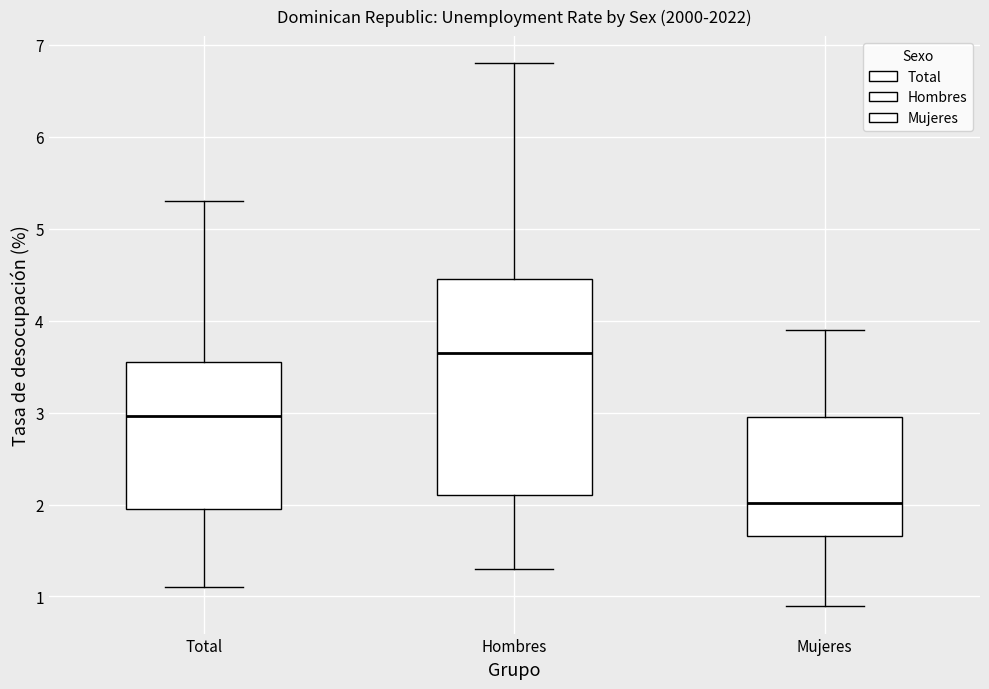

Which box is the tallest, from its lower edge to its upper edge?

Hombres